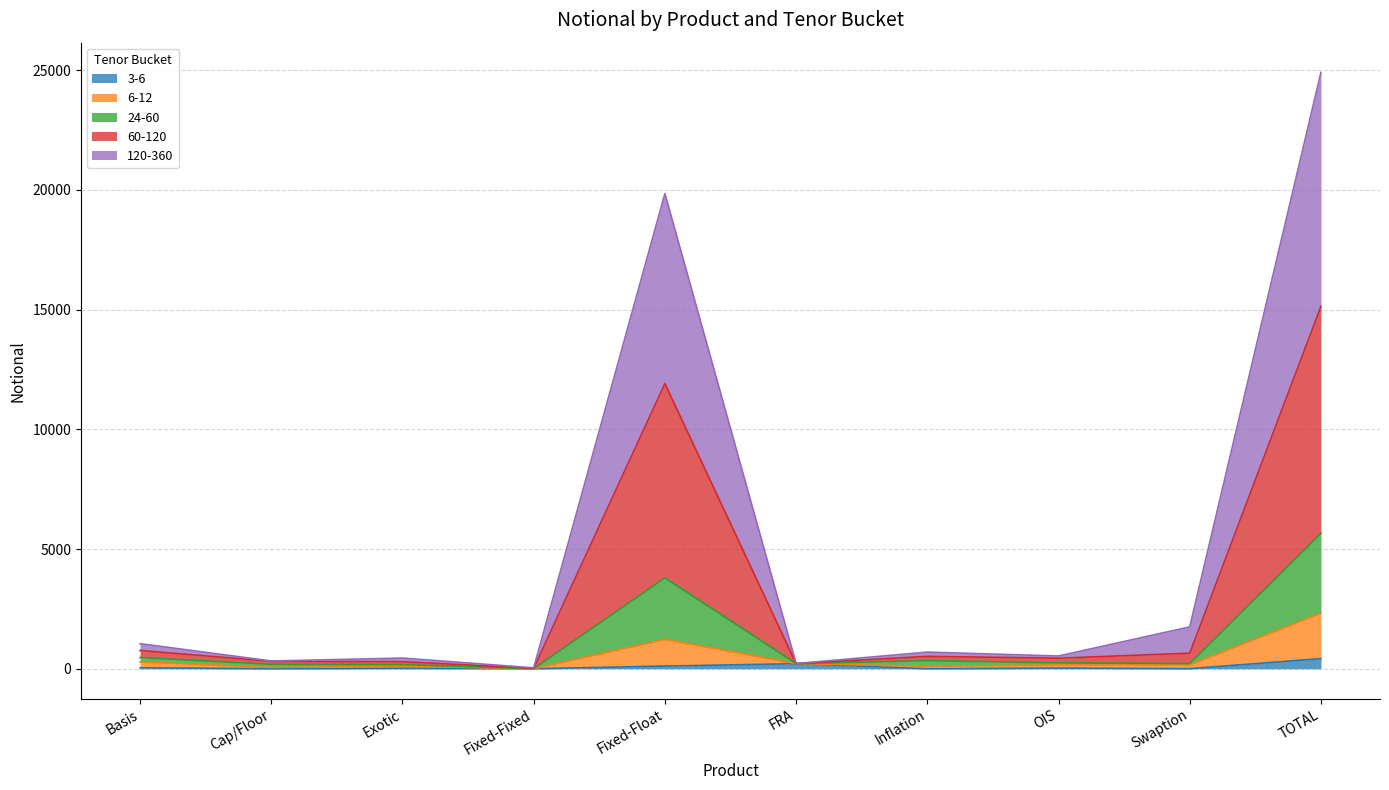

At which category is the sum across all series the highest?

TOTAL